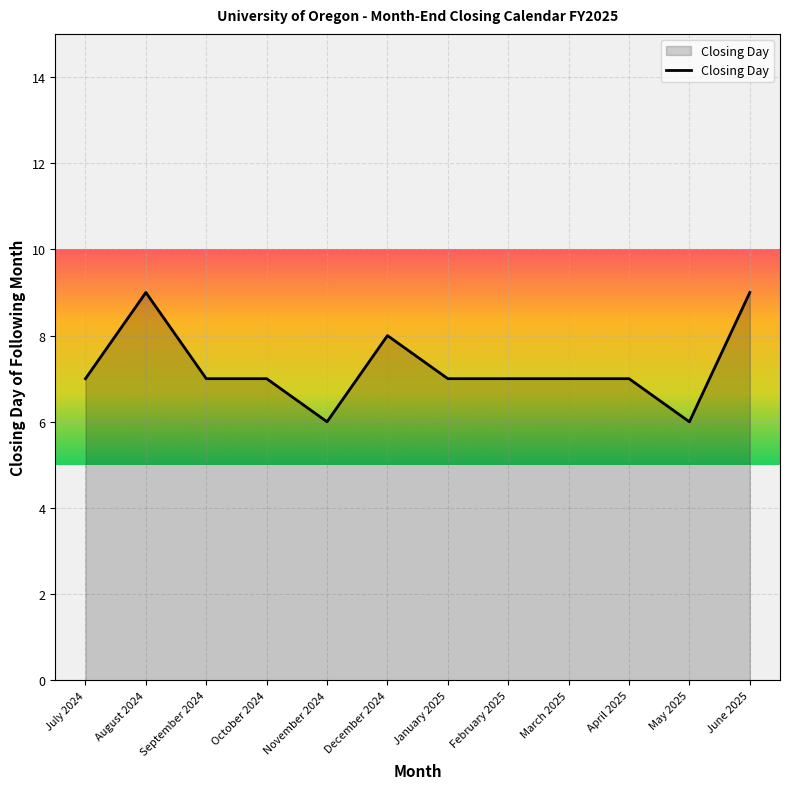

What is the difference between the maximum and minimum values?

3